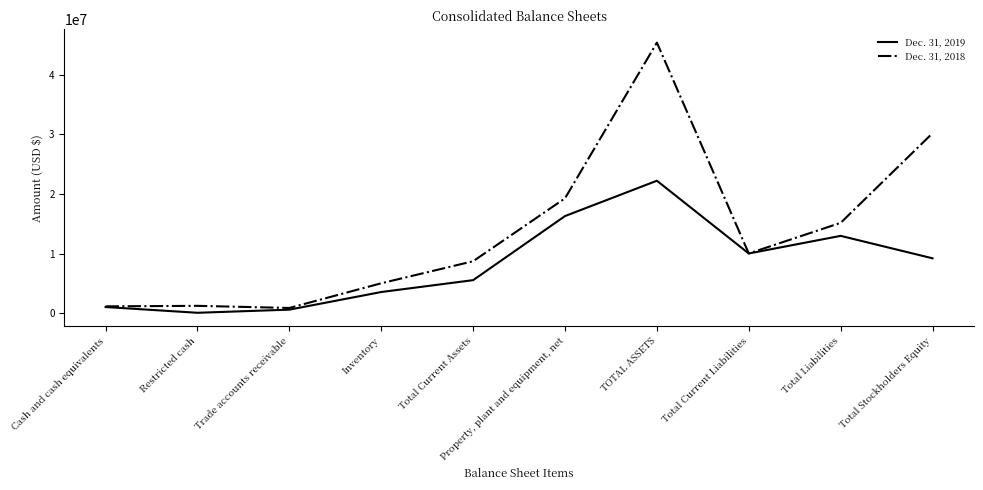

Which series has the widest spread of values?

Dec. 31, 2018